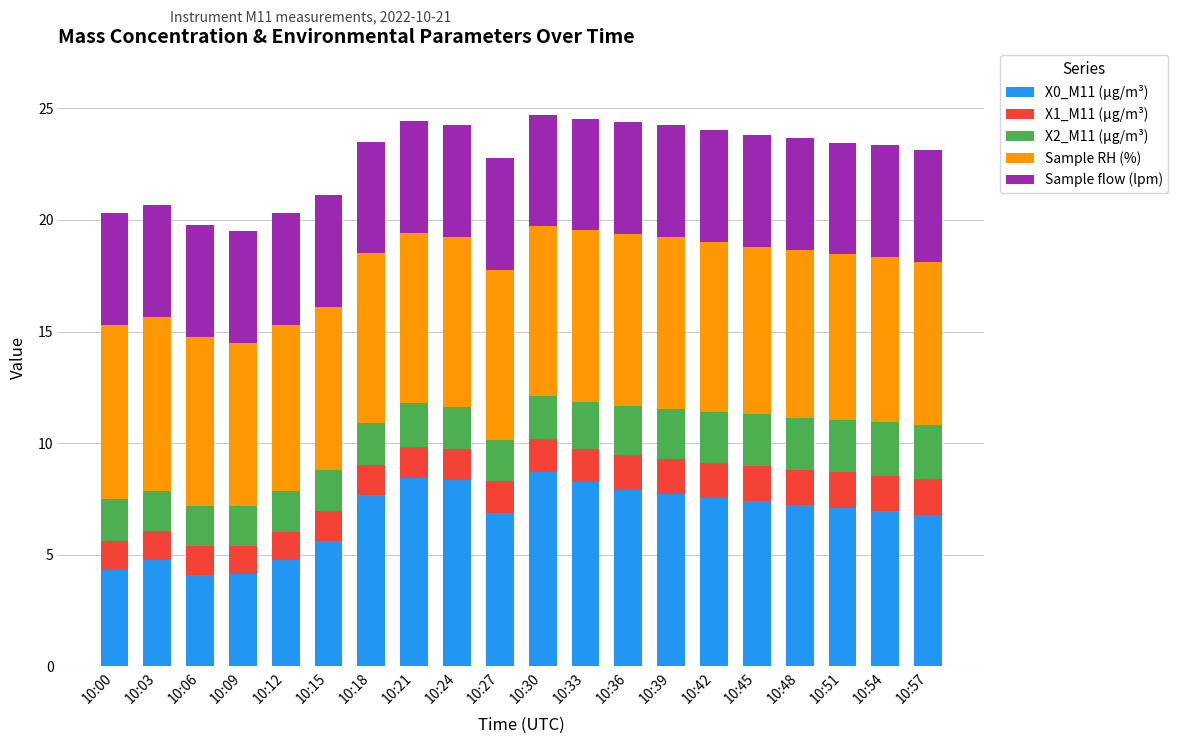

What is the difference between the second highest and second lowest values in the X0_M11 (μg/m³) series?

4.3